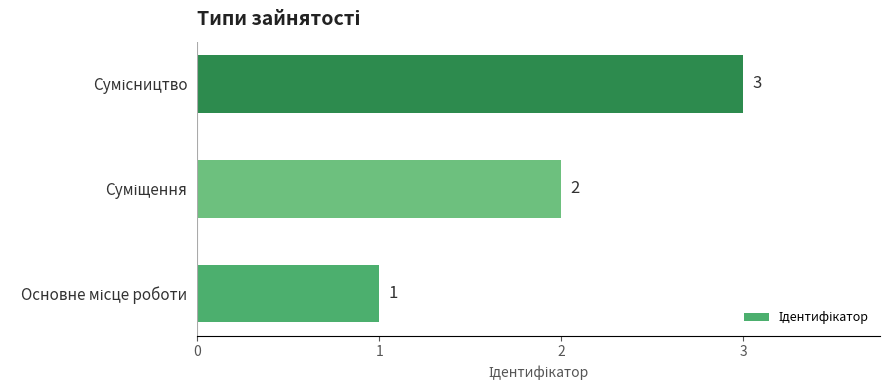

Count the values in the range 1 to 3.

3